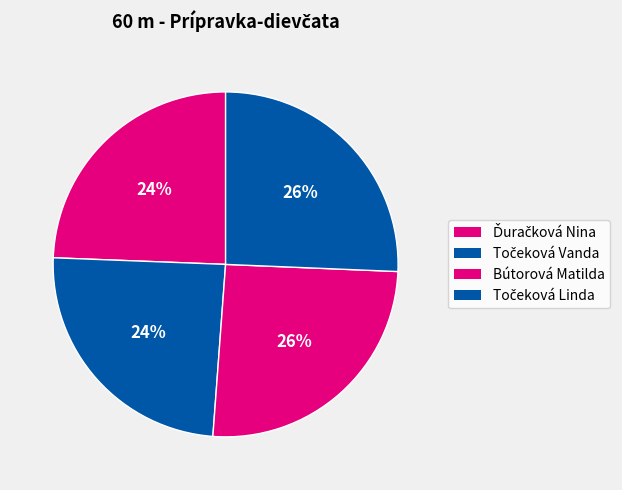

Count the number of slices in the pie.

4